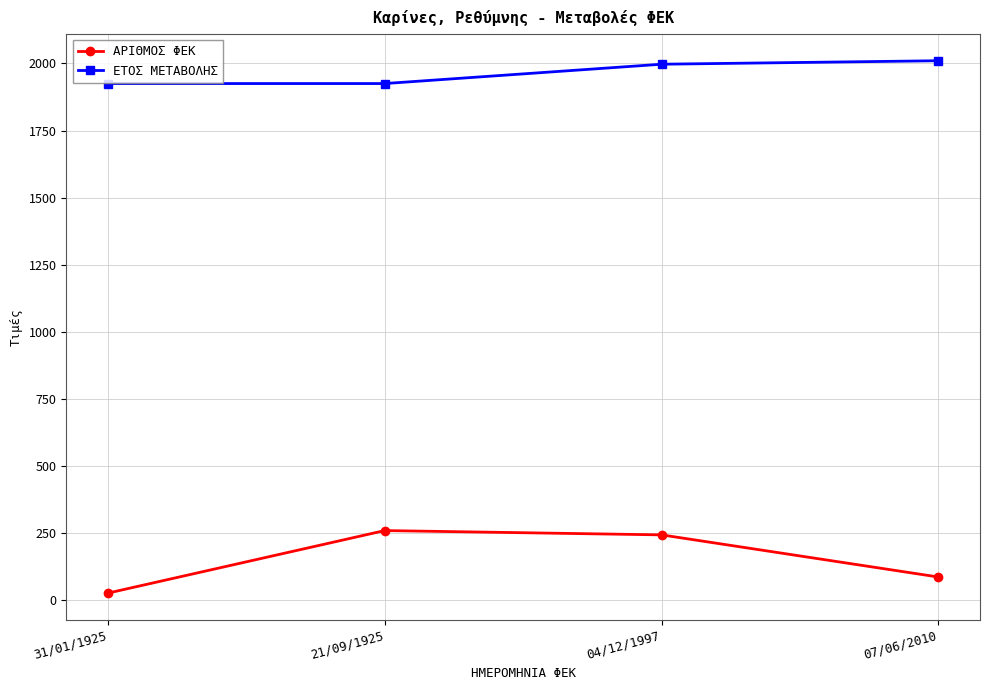

How many lines are shown in the chart?

2